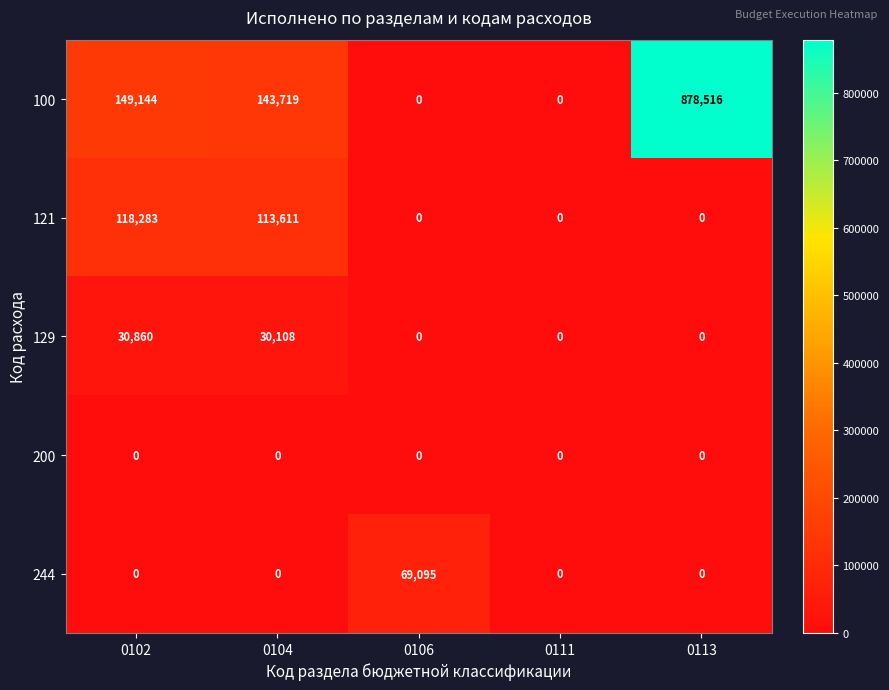

Is it true that 200 equals 0 at 0106?

True